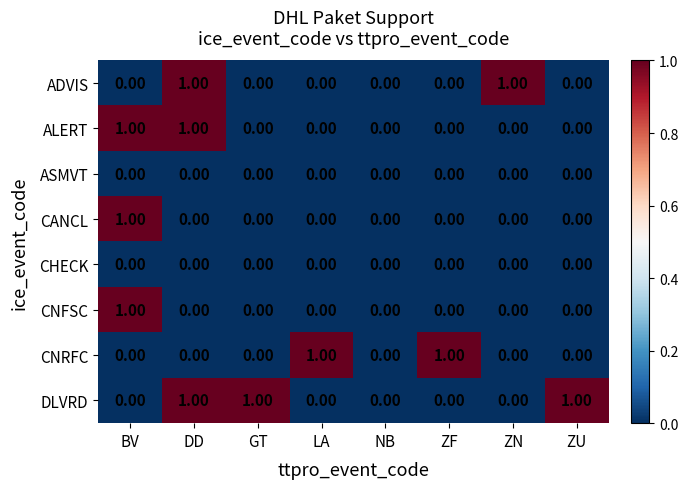

Which series has the largest total across all categories?

DLVRD